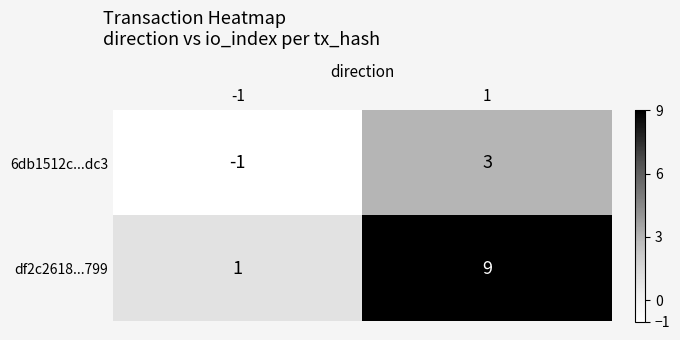

List the series in order of their peak value, lowest first.

6db1512c...dc3, df2c2618...799